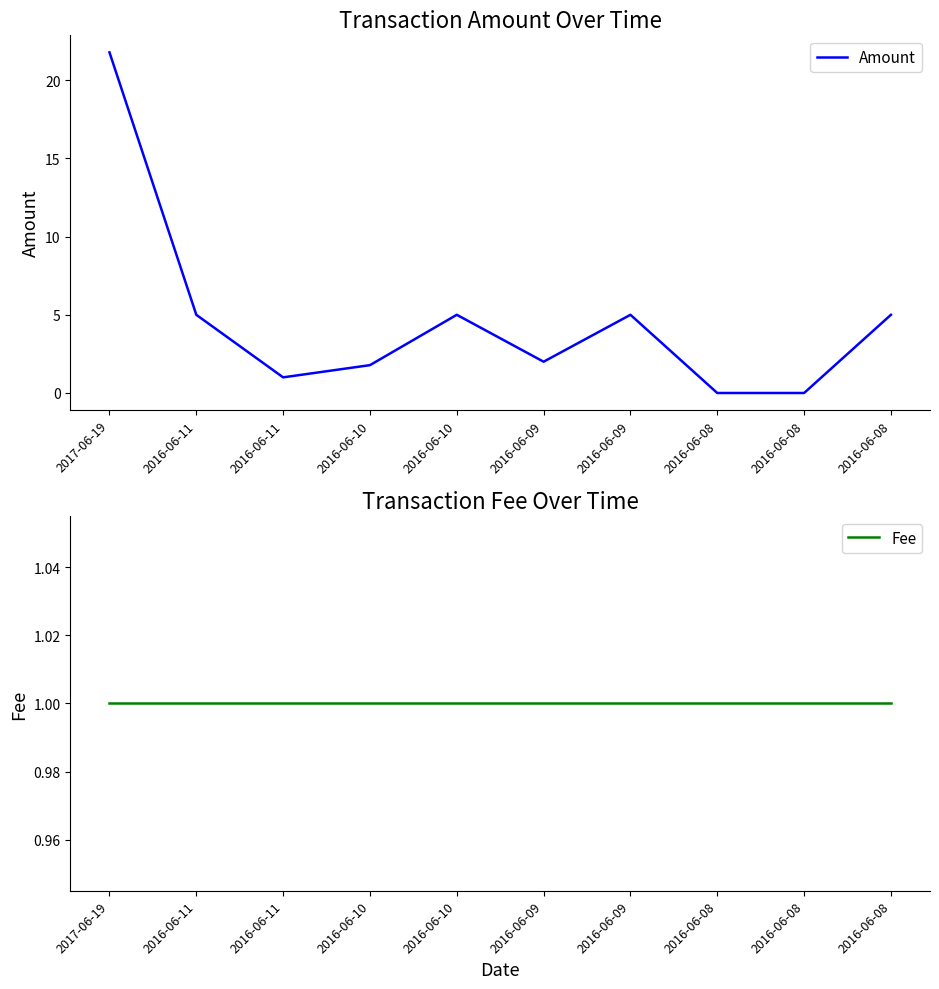

Reading right to left, list all the values displayed in this chart.

Amount: 5.0	0.0	0.0	5.0	2.0	5.0	1.8	1.0	5.0	21.8
Fee: 1.0	1.0	1.0	1.0	1.0	1.0	1.0	1.0	1.0	1.0